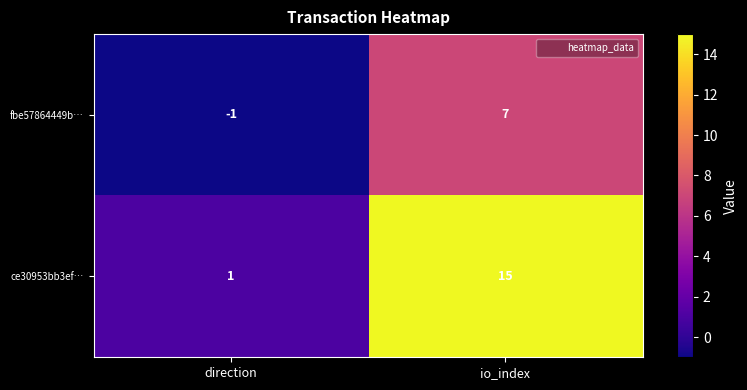

Reading left to right, list all the values displayed in this chart.

fbe57864449b…: -1	7
ce30953bb3ef…: 1	15